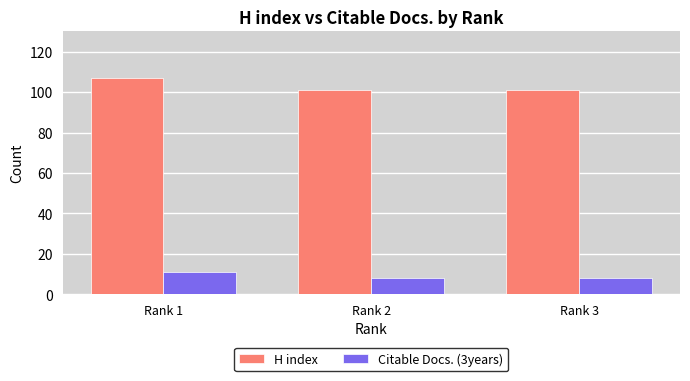

What is the value of the H index bar at the 2nd from the left?

101